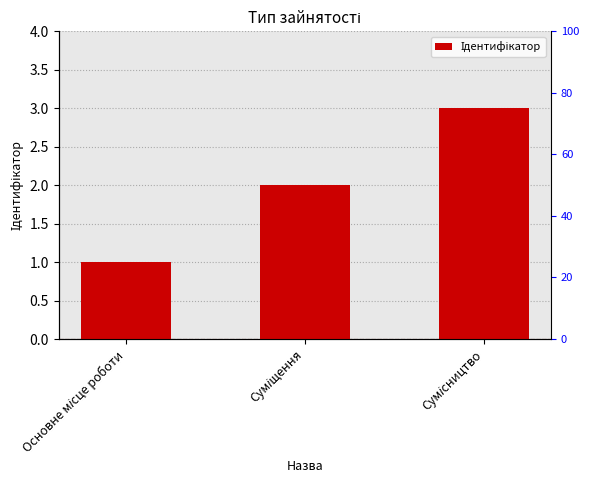

What is the change in value from Основне місце роботи to Суміщення?

+1